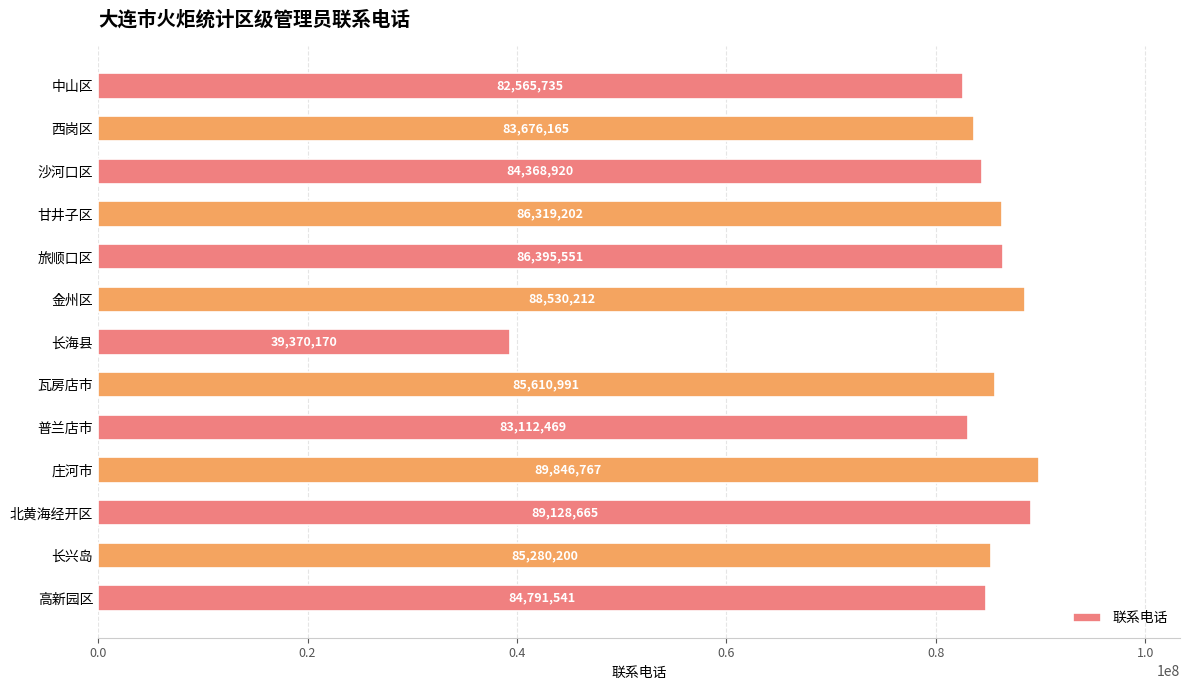

What is the difference between the maximum and second lowest values?

7281032